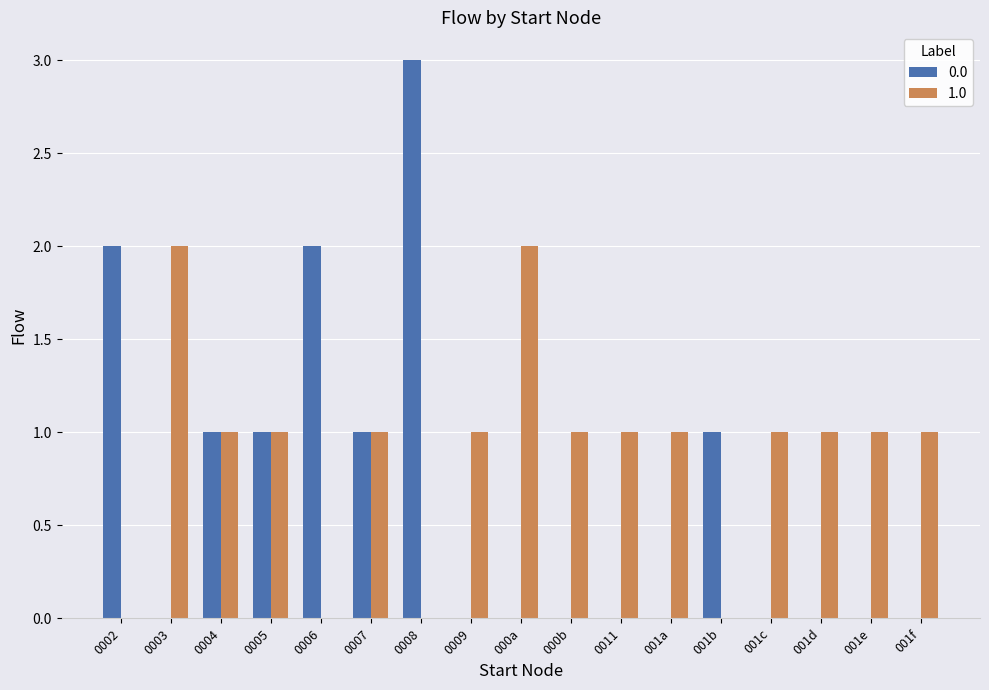

Which series has the largest total across all categories?

1.0